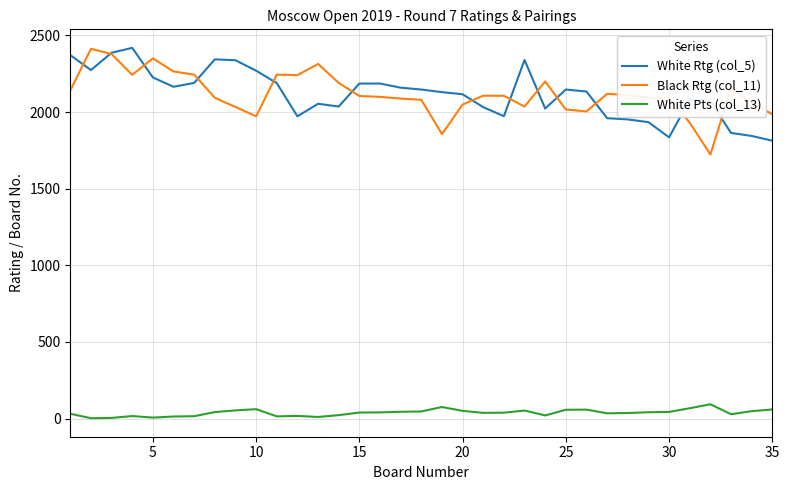

True or false: Black Rtg (col_11) and White Pts (col_13) intersect in this chart.

False